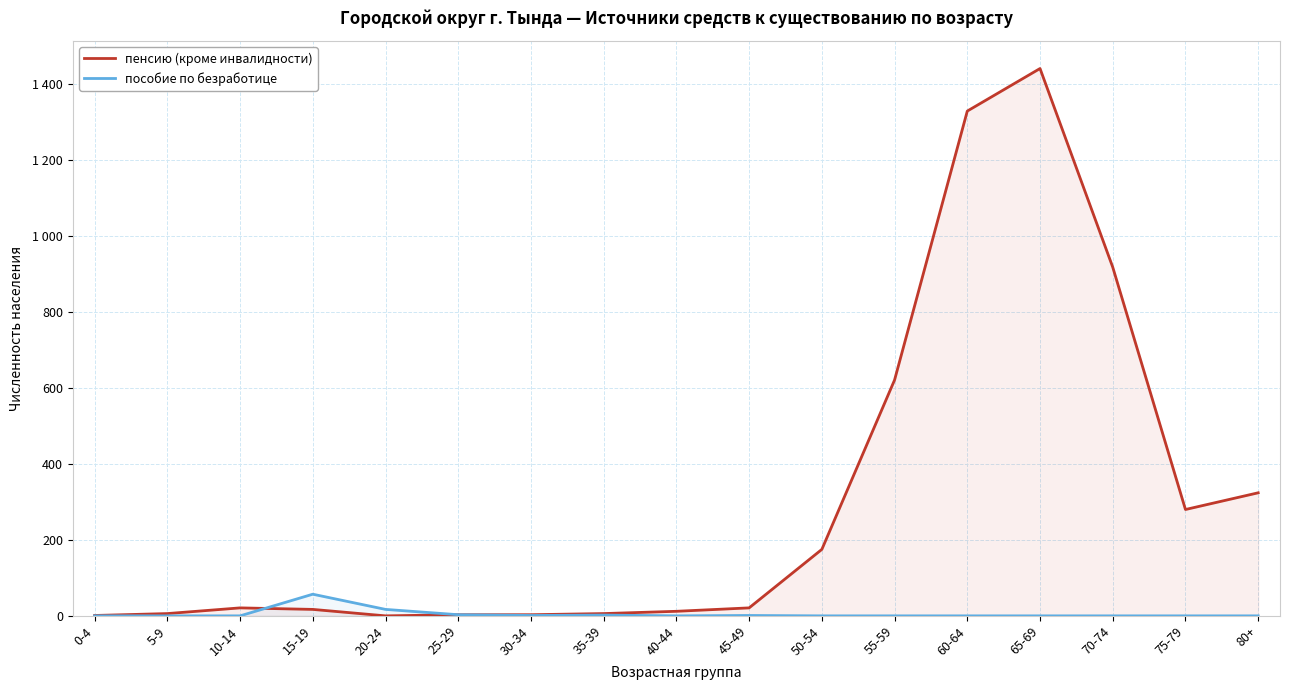

True or false: пенсию (кроме инвалидности) and пособие по безработице cross at least once.

True